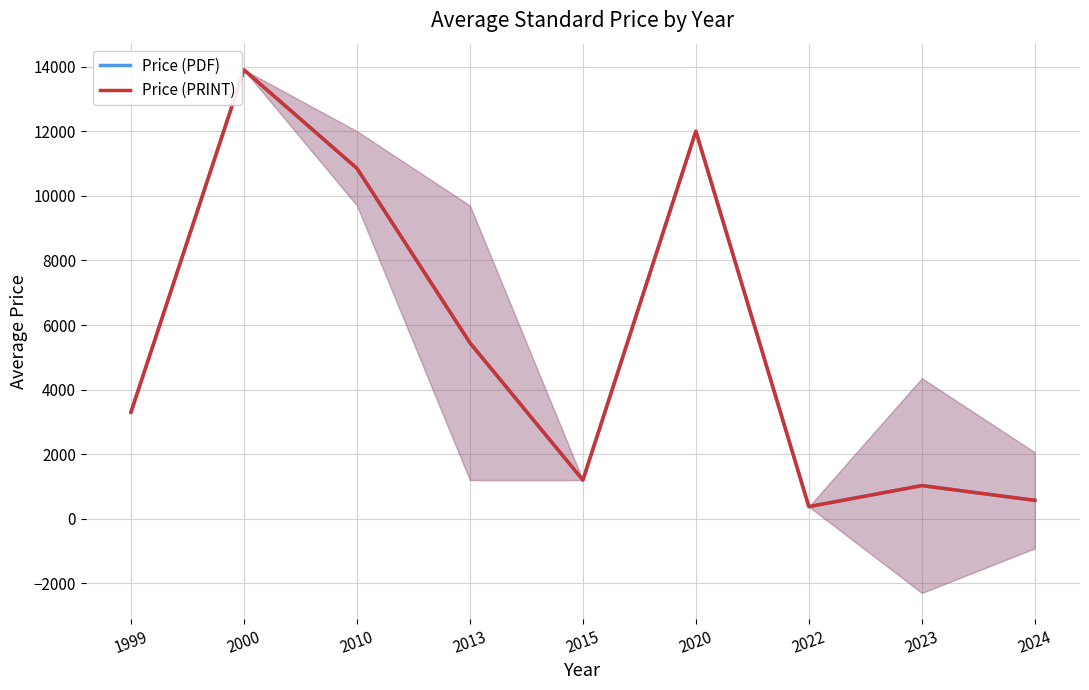

How many series are shown in this chart?

2